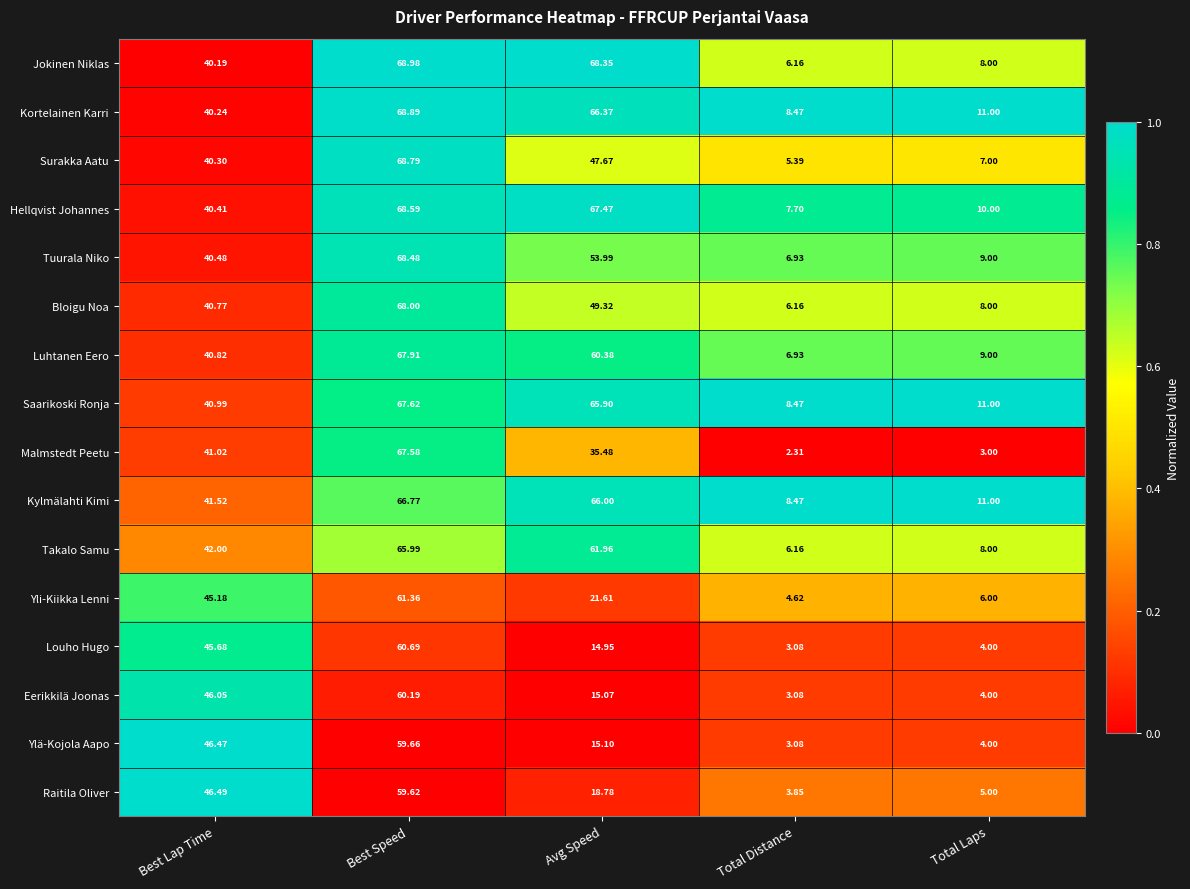

At which category is the sum across all series the highest?

Best Speed